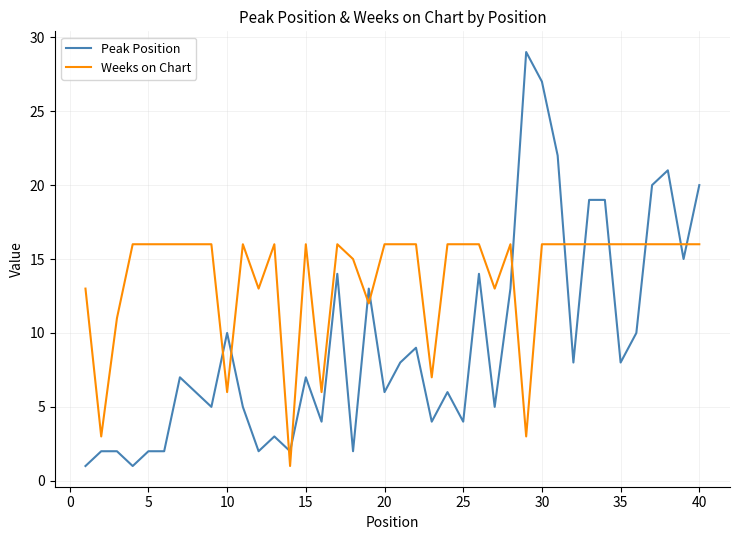

What is the difference between the maximum and minimum values in the Peak Position series?

28